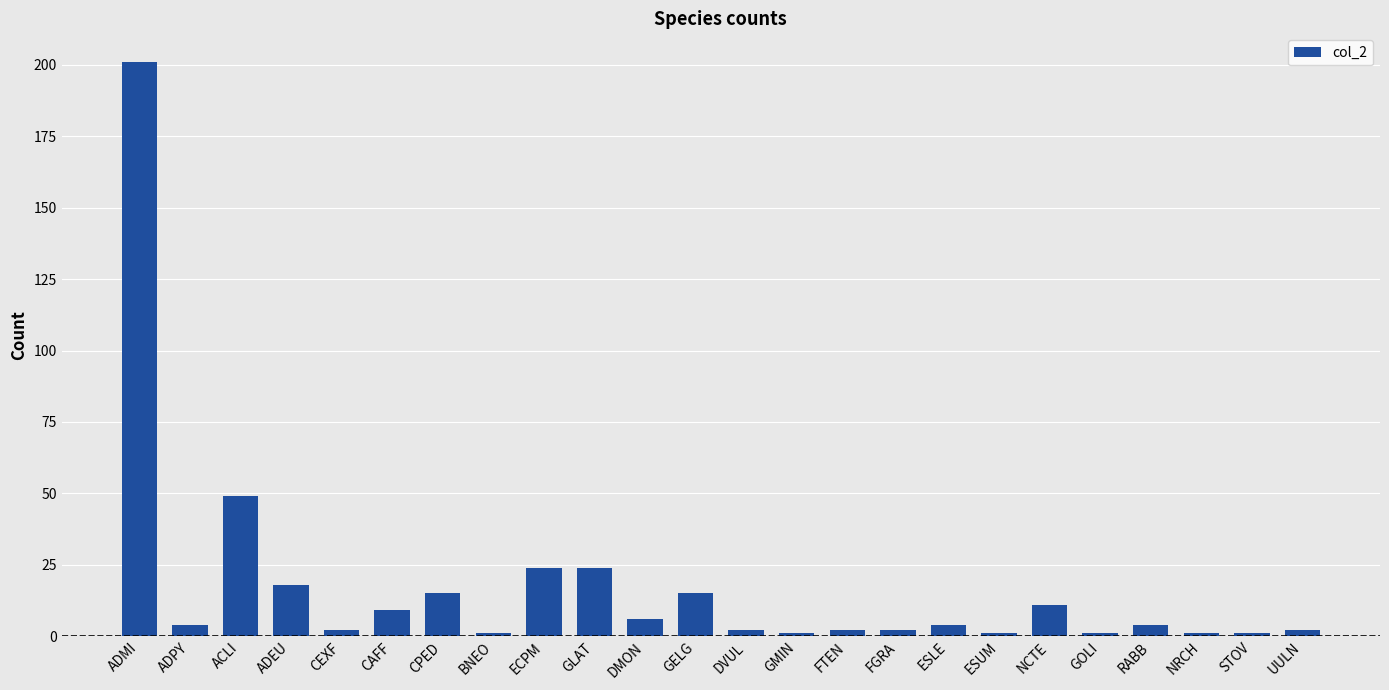

Where is the data nearest to the value 101?

ACLI